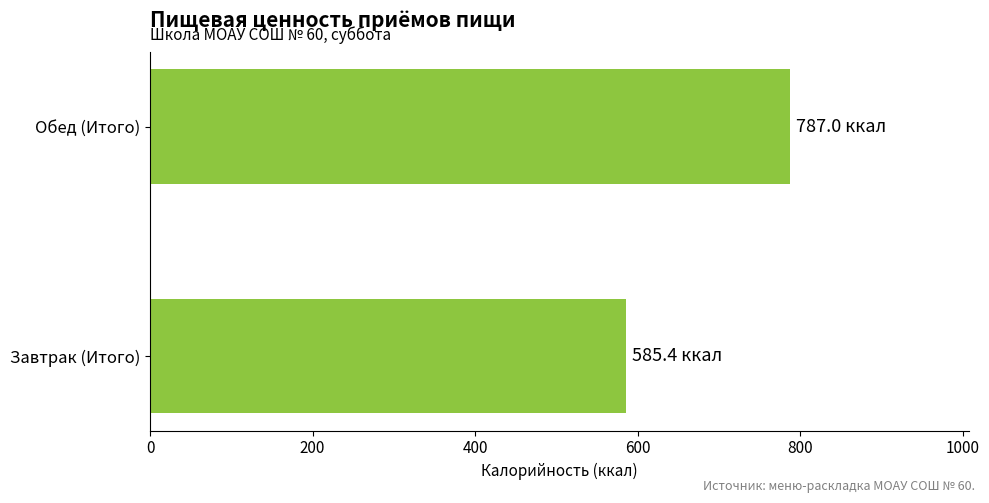

Rank the categories by value from lowest to highest.

Завтрак (Итого), Обед (Итого)